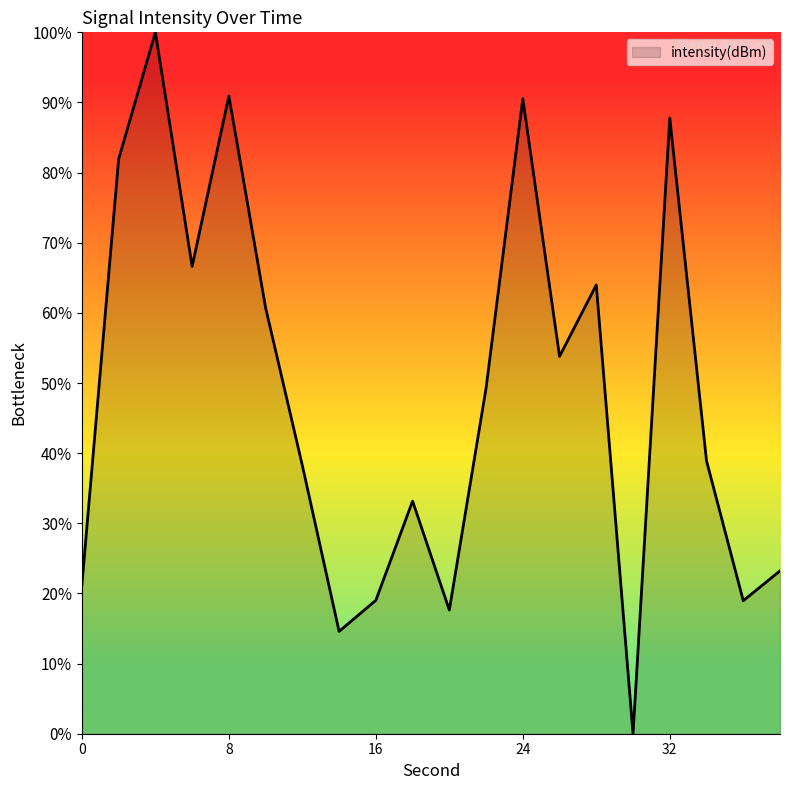

What is the average value?

48.5